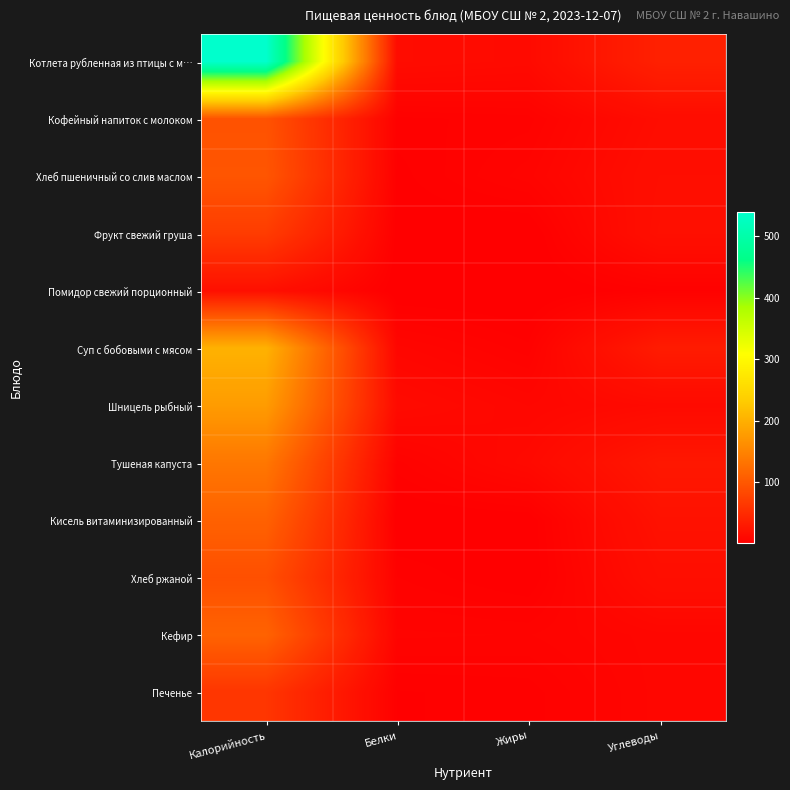

What is the total value across all series at Калорийность?

1707.1